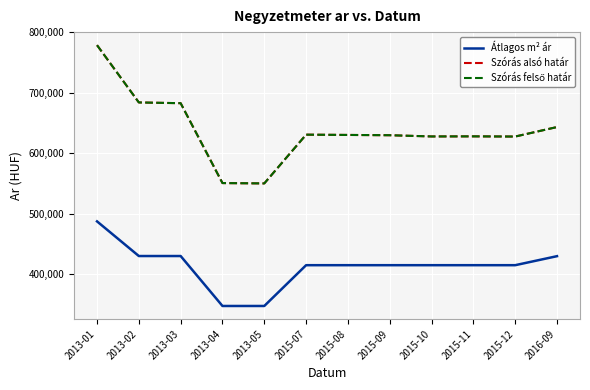

Between 2015-08 and 2013-04, which is larger?

2015-08